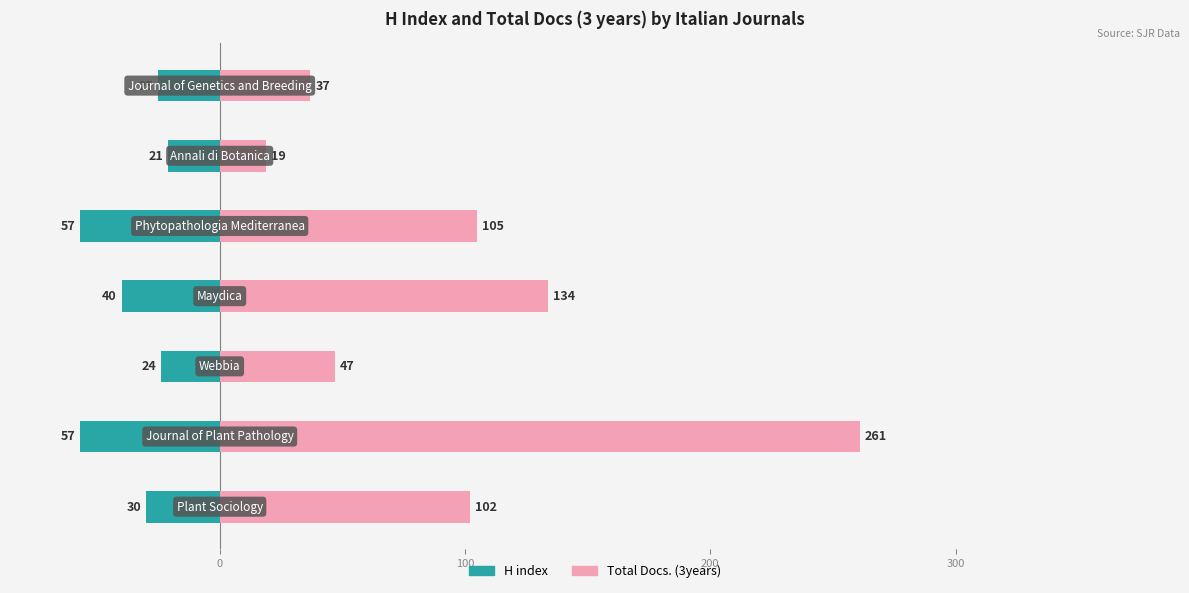

Rank the series at 6 from highest to lowest value.

Total Docs. (3years), H index